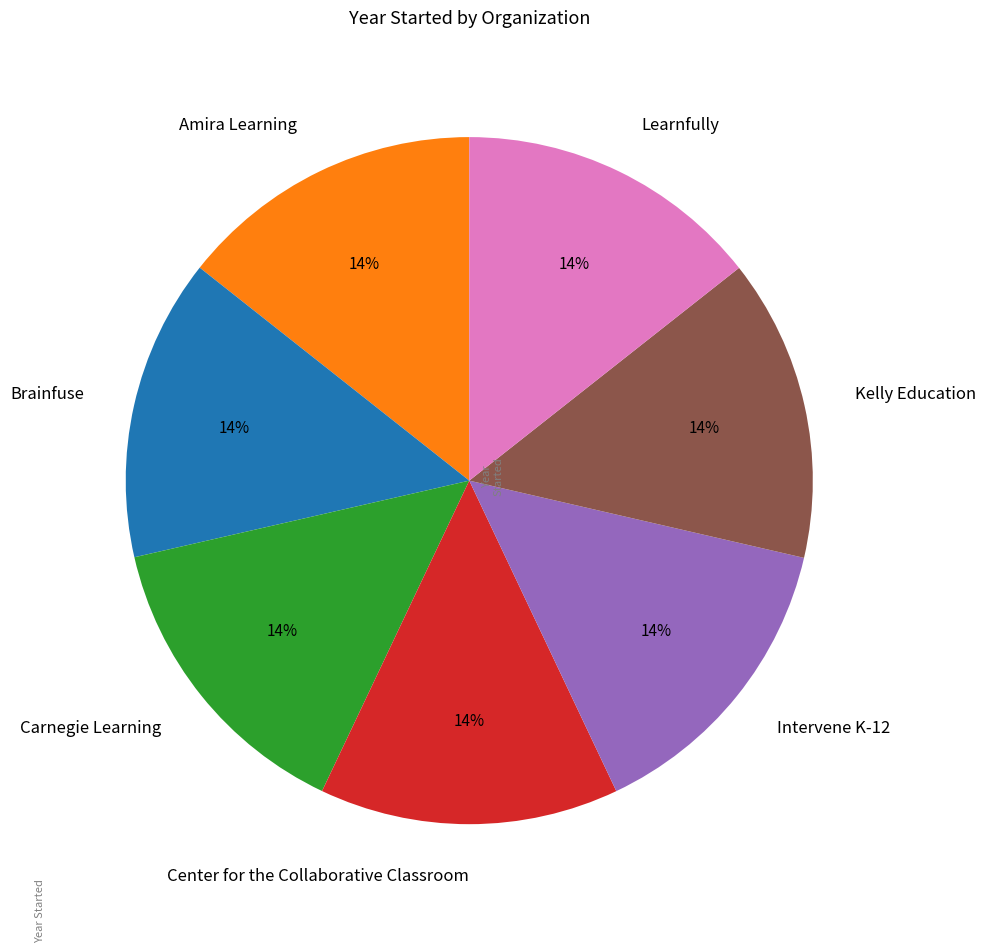

Do Intervene K-12 and Center for the Collaborative Classroom together represent more than half of the pie?

No